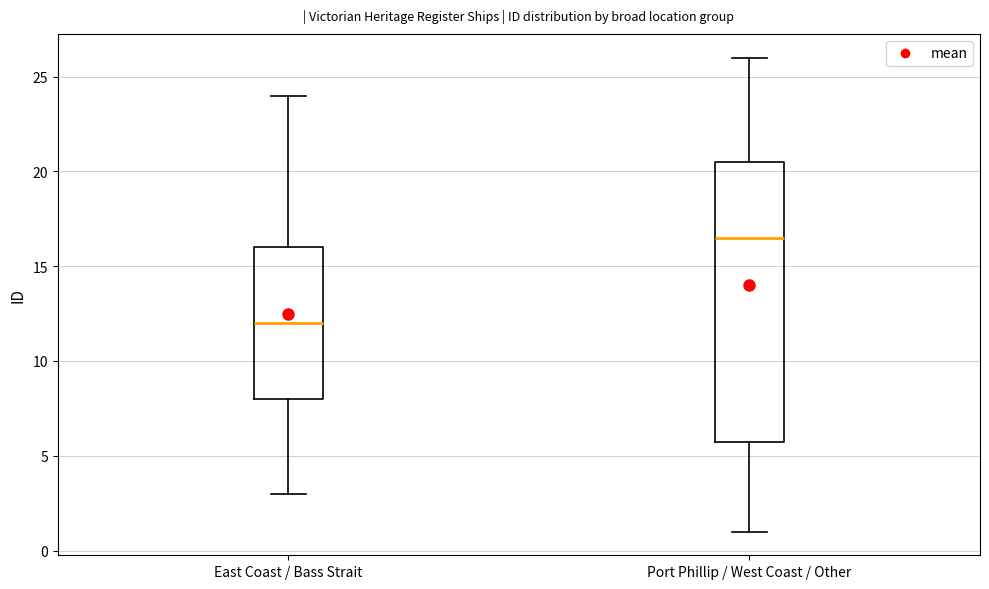

Reading left to right, transcribe this box plot: for each box, give where its median line is, the range the box spans, and where its two whiskers end, as read against the y-axis. The values are not printed on the chart, so give them approximately, as read against the axis.

East Coast / Bass Strait: median 12.0, box 8.0 to 16.0, whiskers 3.0 to 24.0
Port Phillip / West Coast / Other: median 16.5, box 6.0 to 20.5, whiskers 1.0 to 26.0